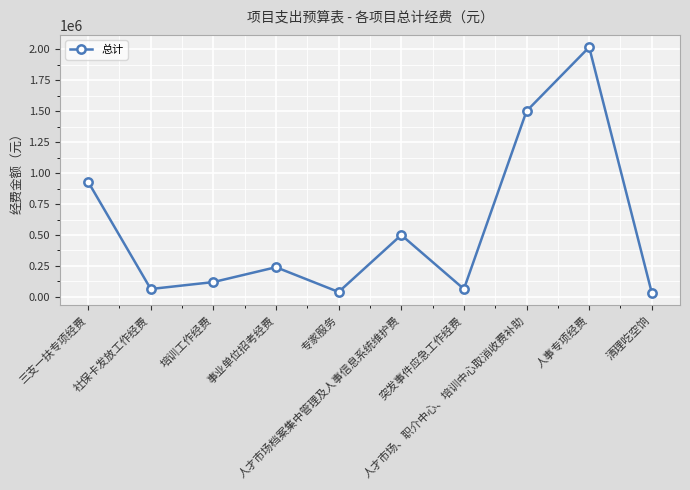

What is the maximum value shown in the chart?

2016000